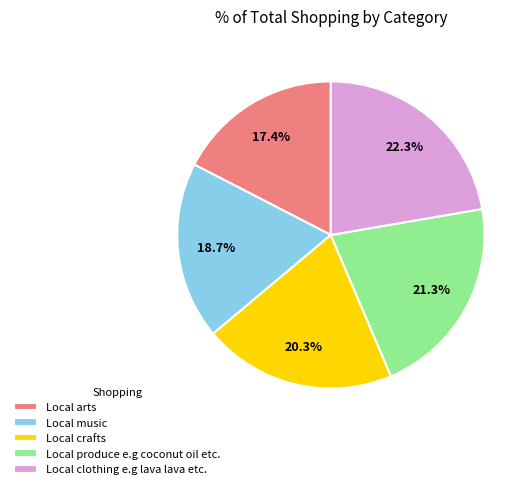

What is the largest slice in the pie chart?

Local clothing e.g lava lava etc.